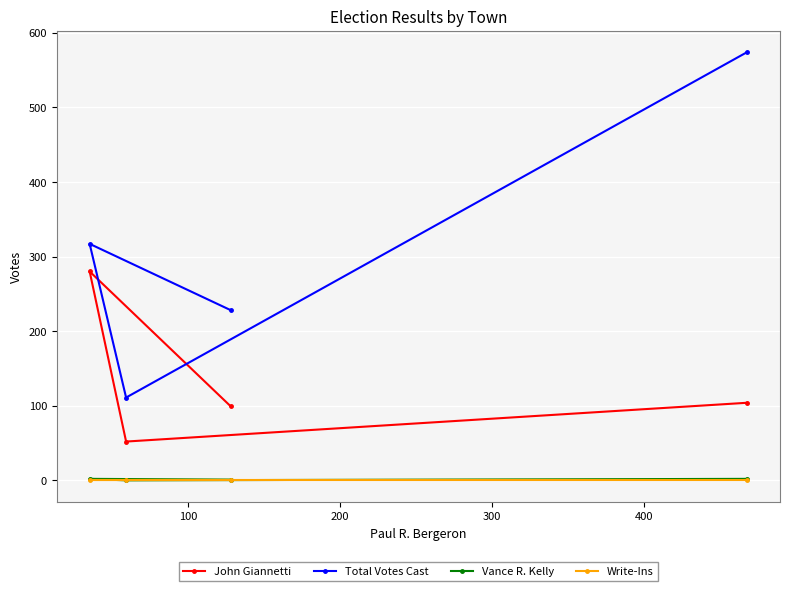

Which series has the largest total across all categories?

Total Votes Cast